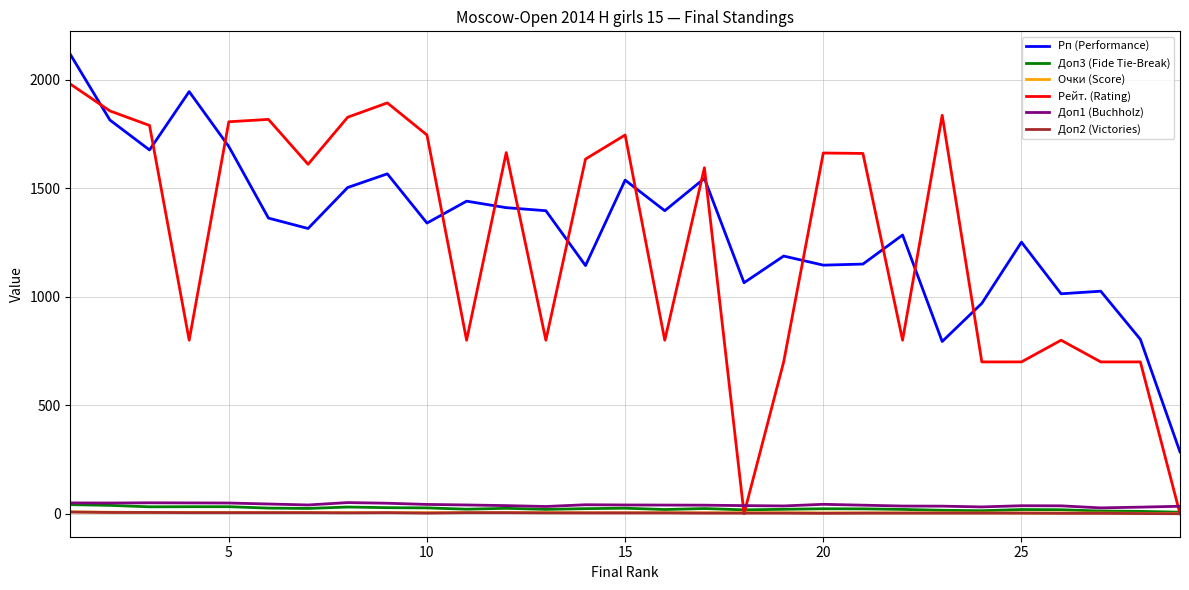

True or false: Очки (Score) and Рп (Performance) intersect in this chart.

False